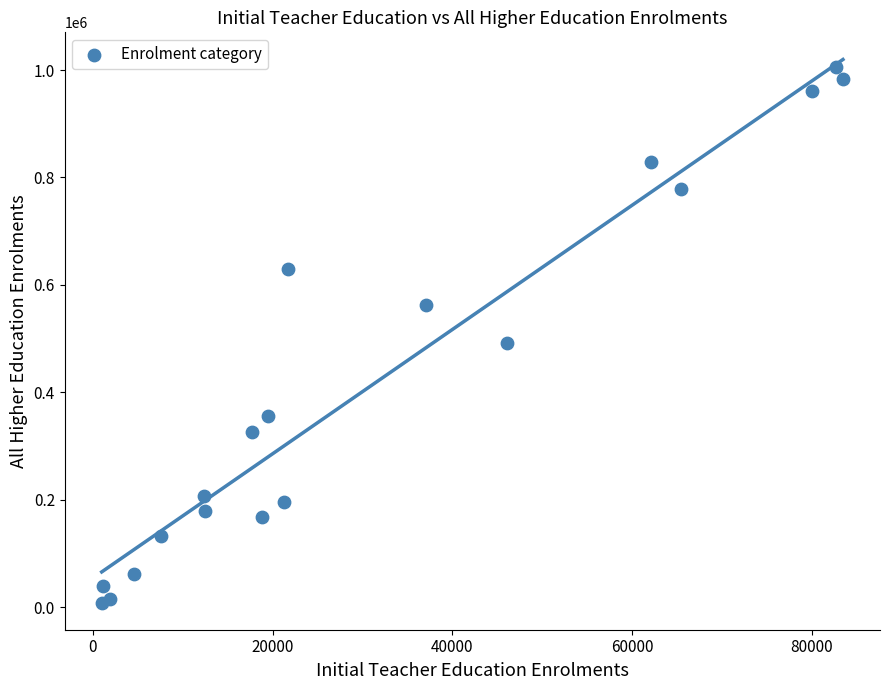

What Y value in the scatter plot is closest to 507462?

492769